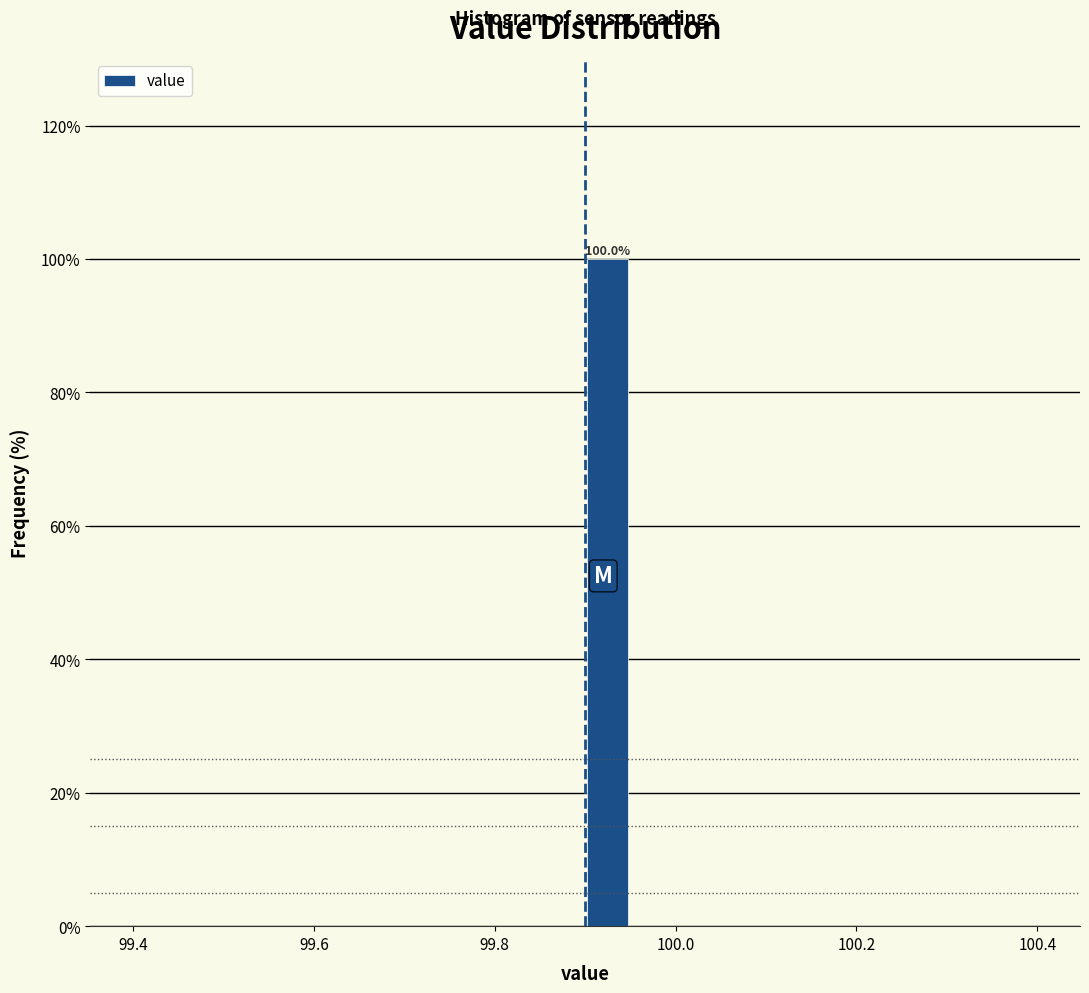

Read against the x-axis, roughly where is the centre of the tallest bar?

99.92